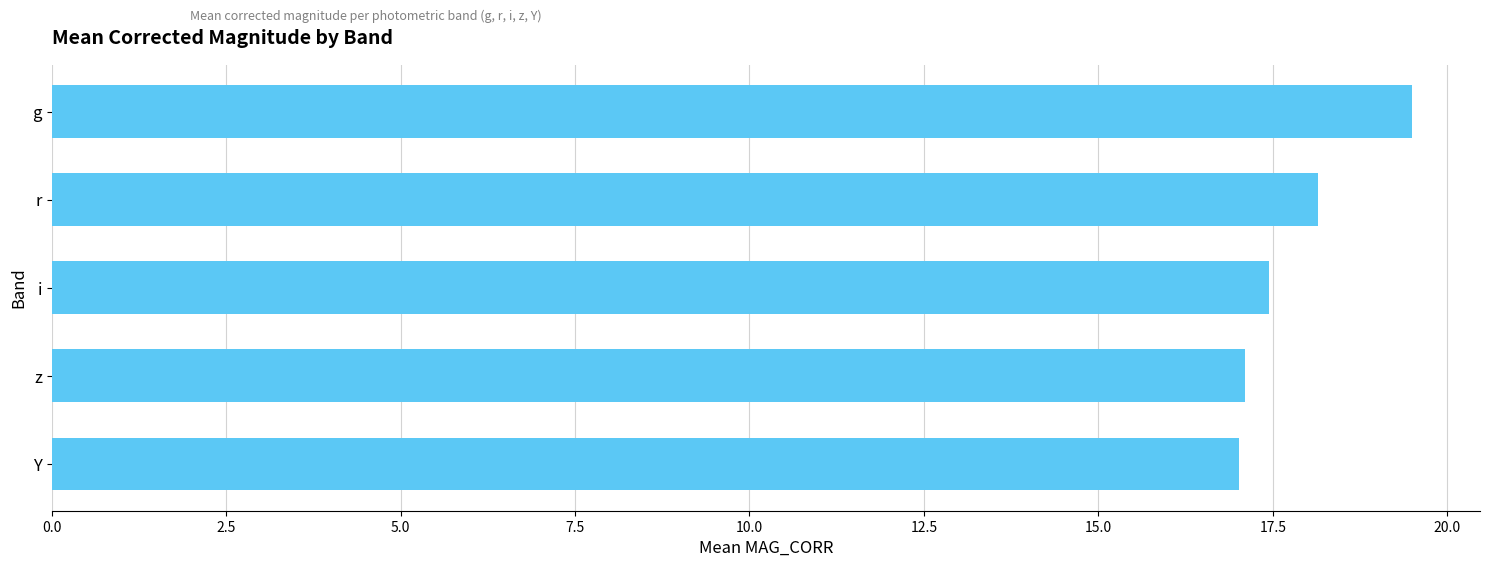

Is it true that the value at z is 17.1?

True